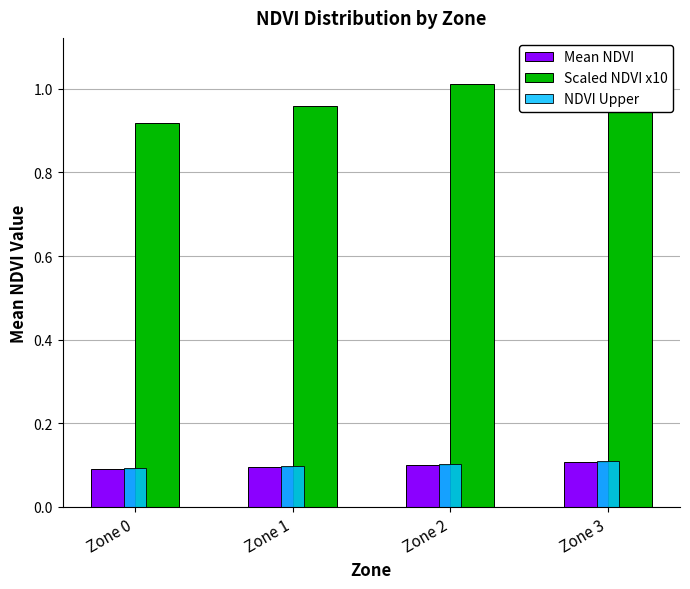

Are the bars grouped side by side (vs. stacked)?

Yes